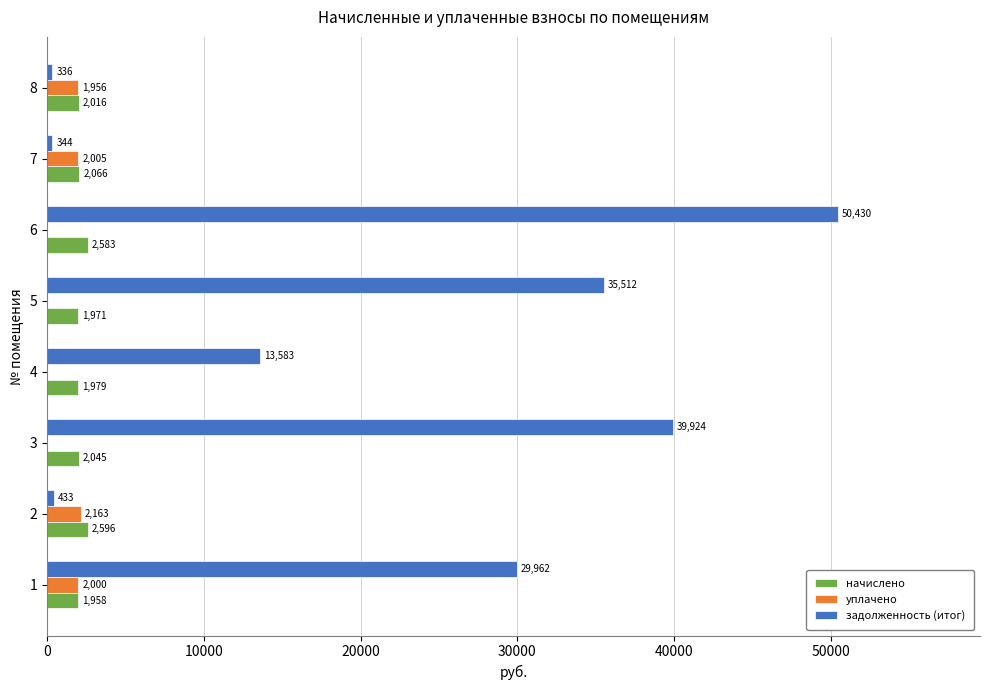

Which series has the largest total across all categories?

задолженность (итог)